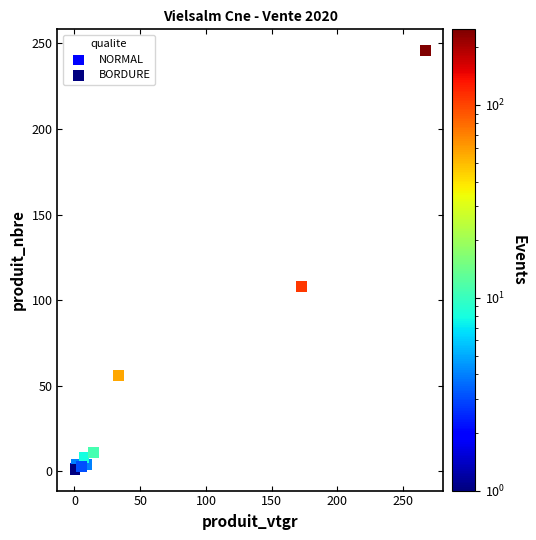

Which series has the widest spread of Y values?

NORMAL